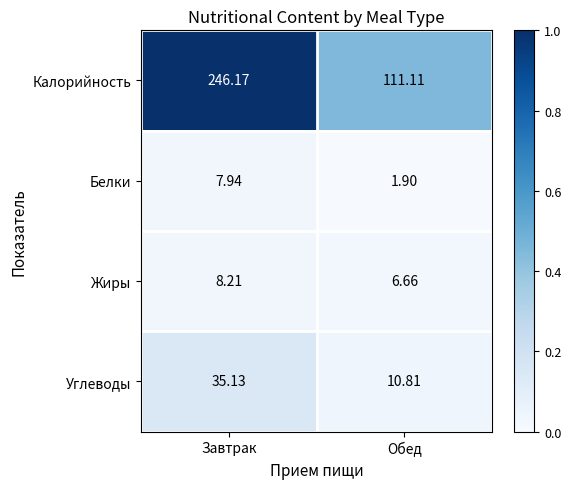

At which label does Белки first exceed 7?

Завтрак